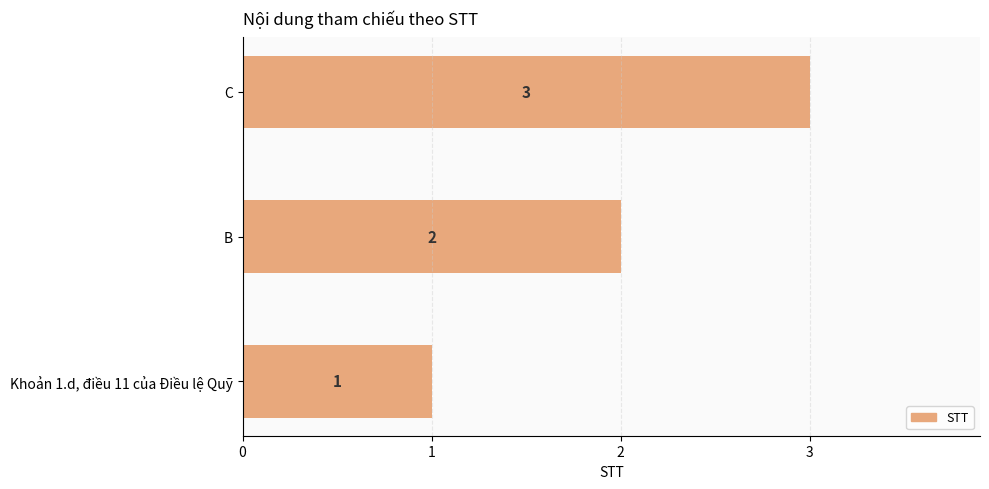

List the labels in order of value, largest first.

C, B, Khoản 1.d, điều 11 của Điều lệ Quỹ